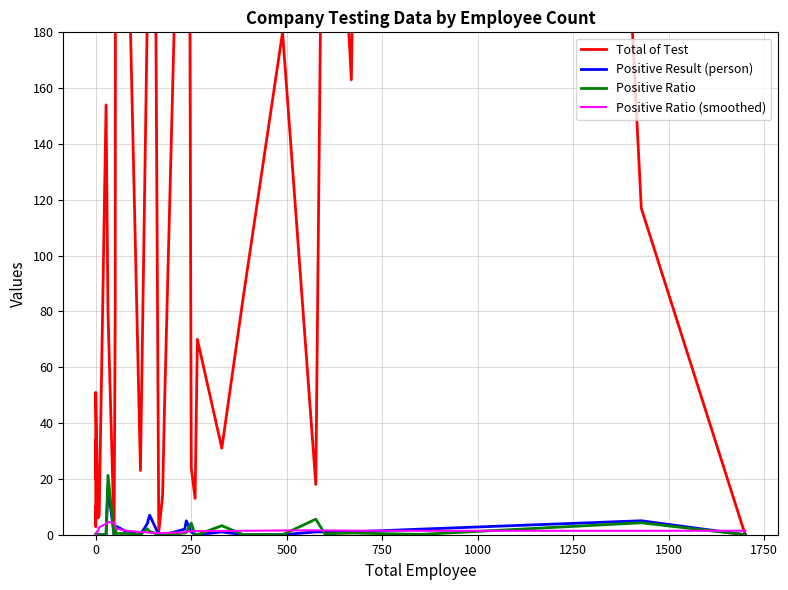

How many series are shown in this chart?

4